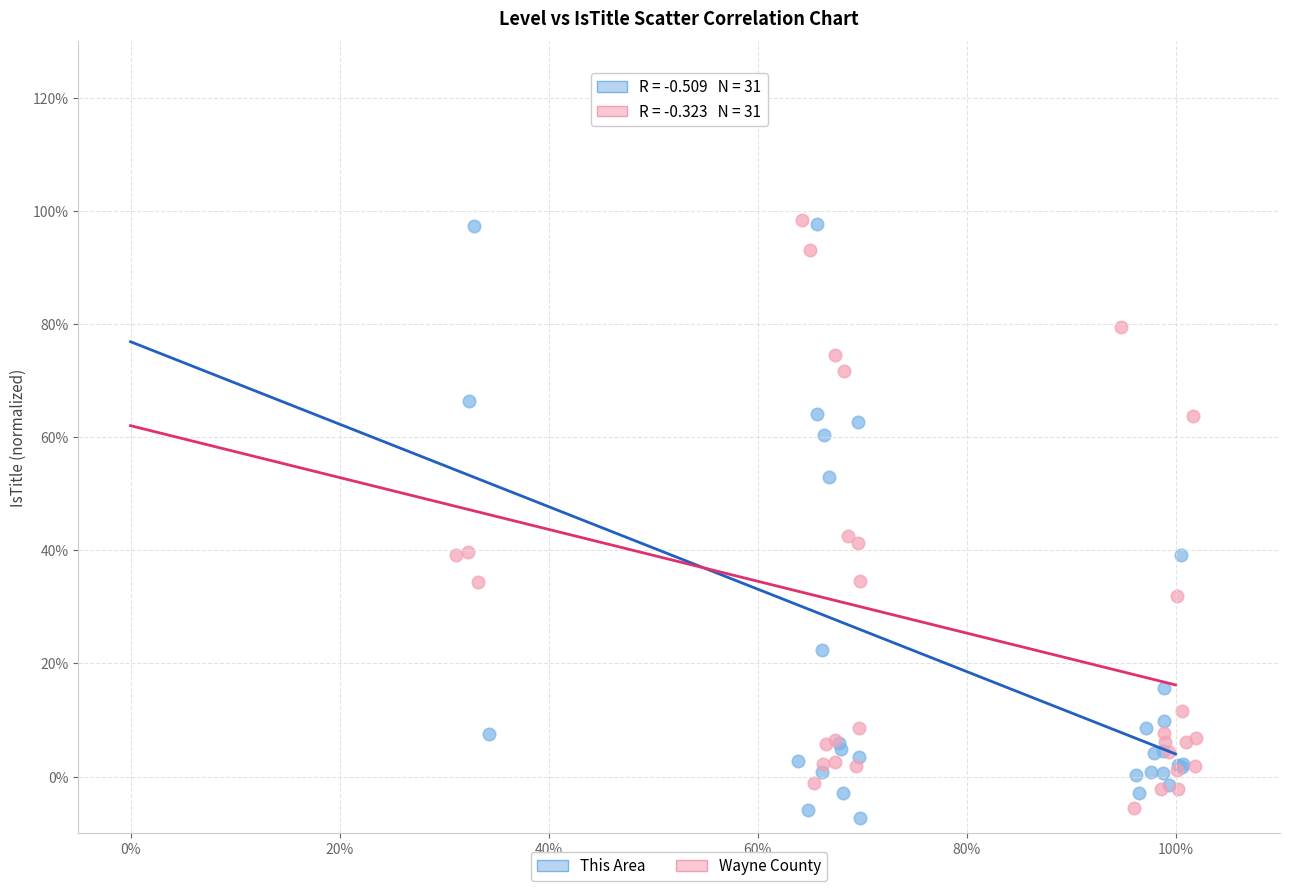

What are all the series names shown in the legend?

This Area, Wayne County